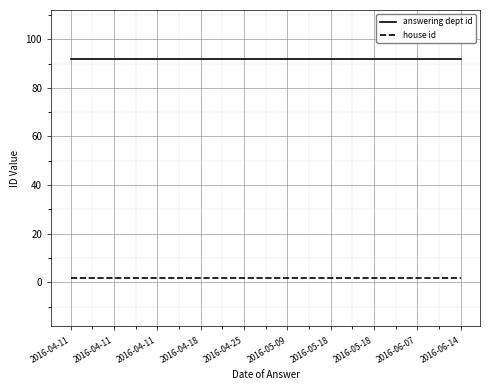

How many series are shown in this chart?

2